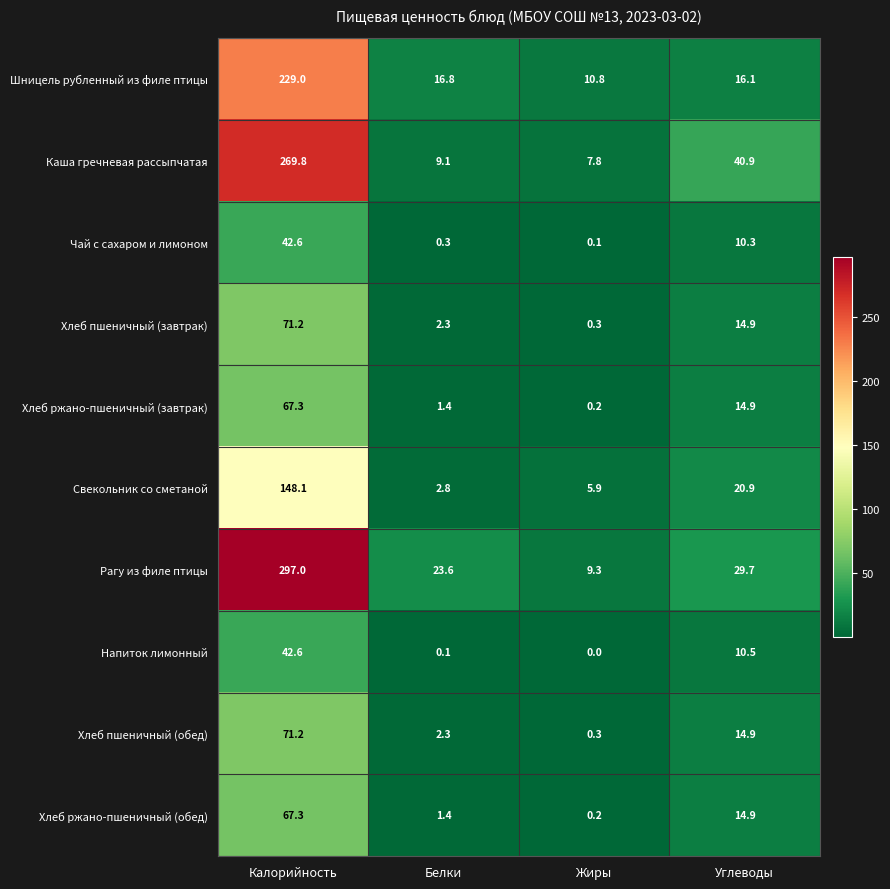

What is the sum of all Шницель рубленный из филе птицы values?

272.7